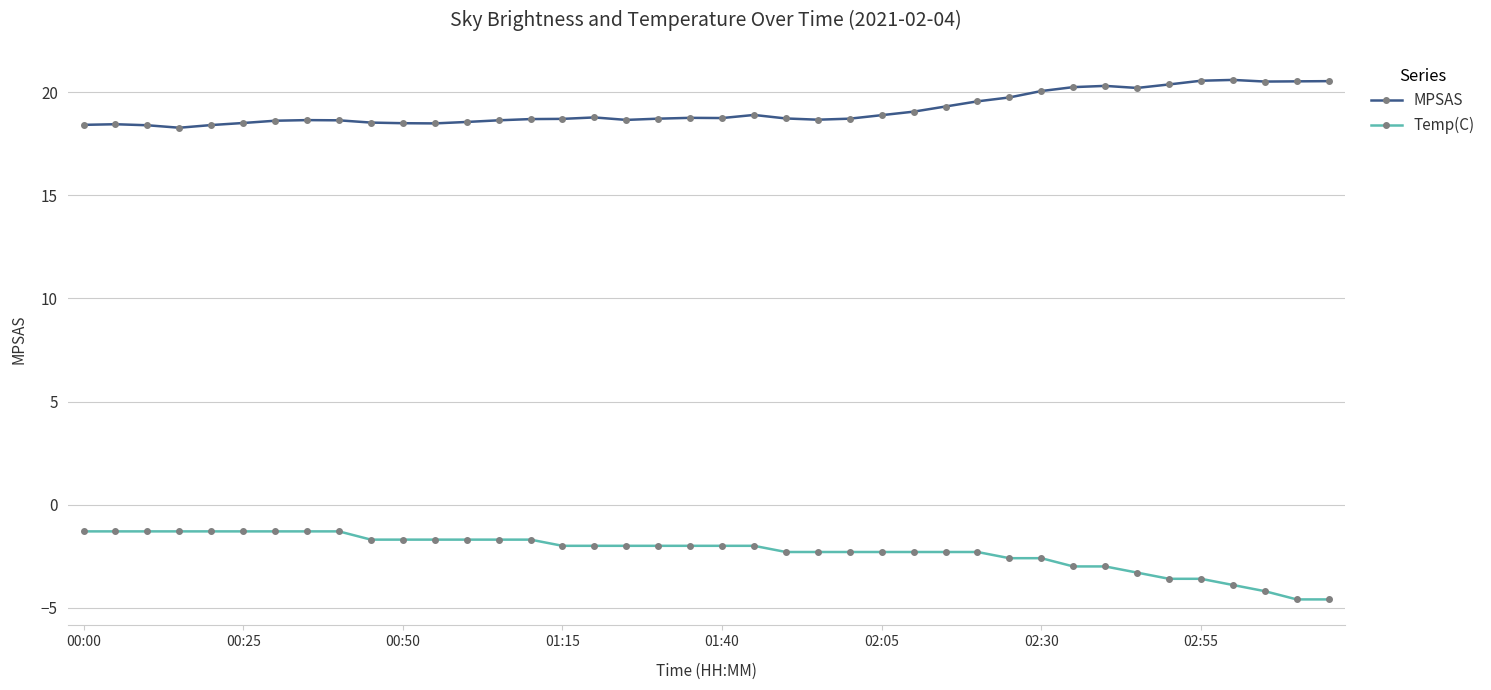

True or false: Temp(C) and MPSAS cross at least once.

False